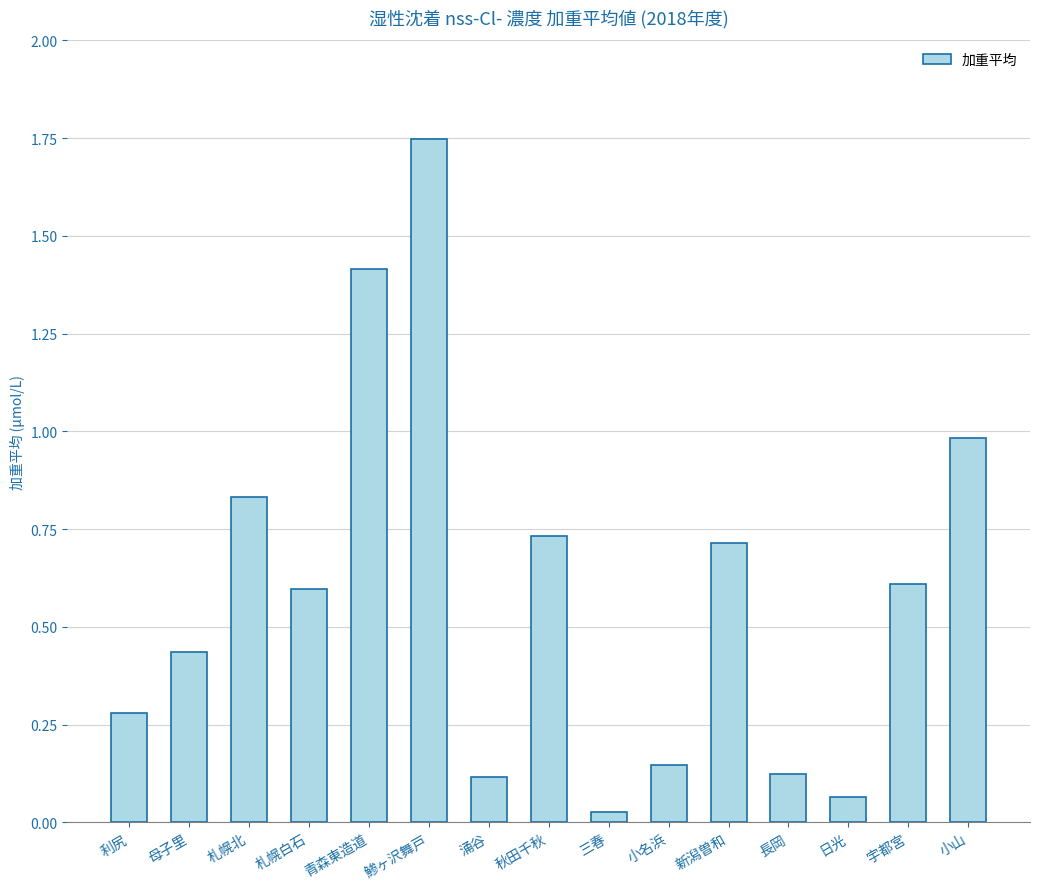

How many data points does each series have?

15